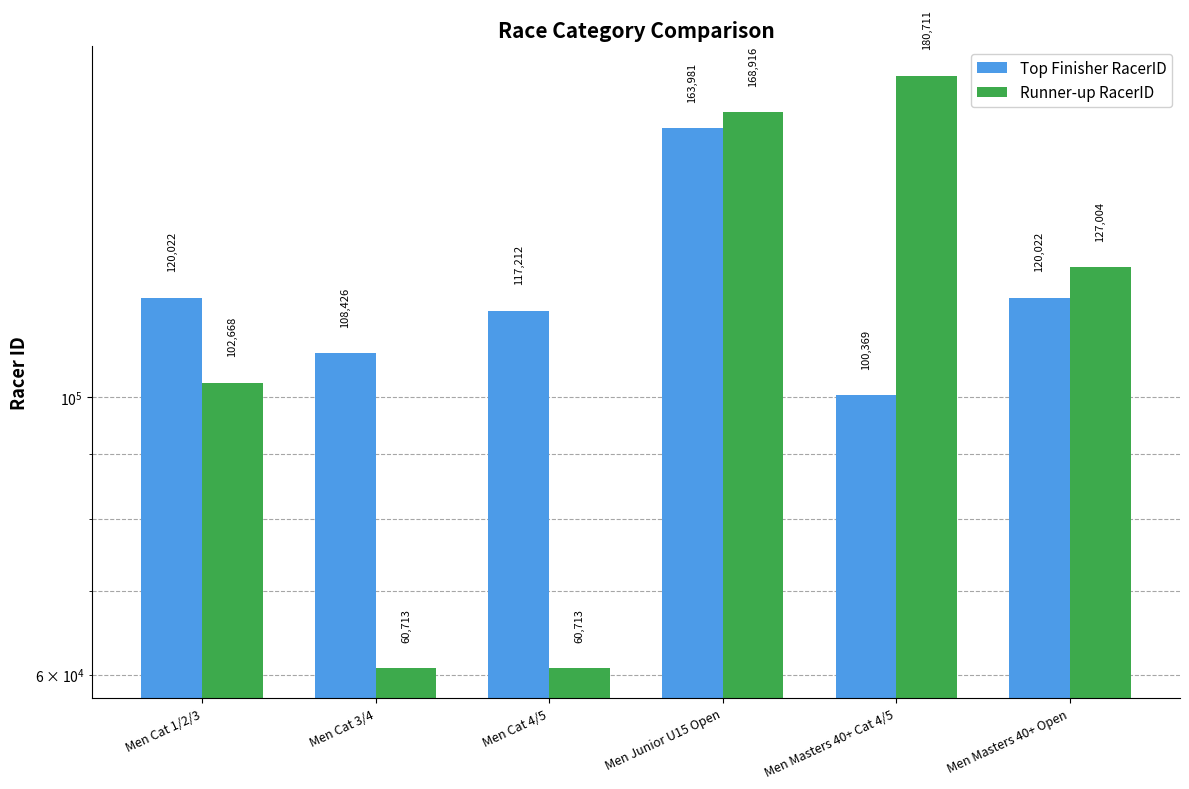

True or false: Runner-up RacerID has a value of 39302 at Men Junior U15 Open.

False